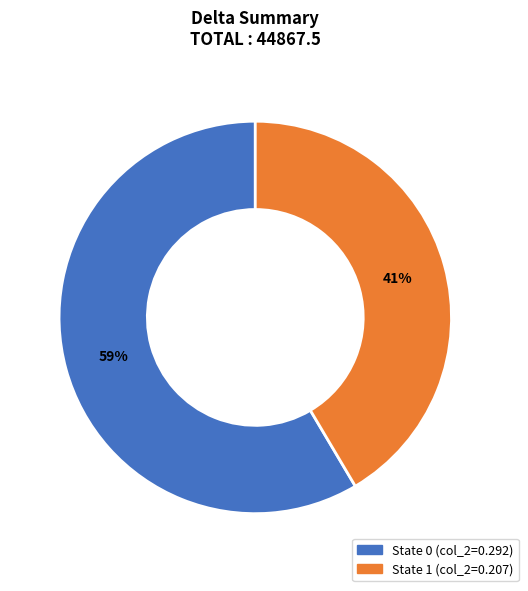

To the nearest percent, what is the average slice percentage?

50%